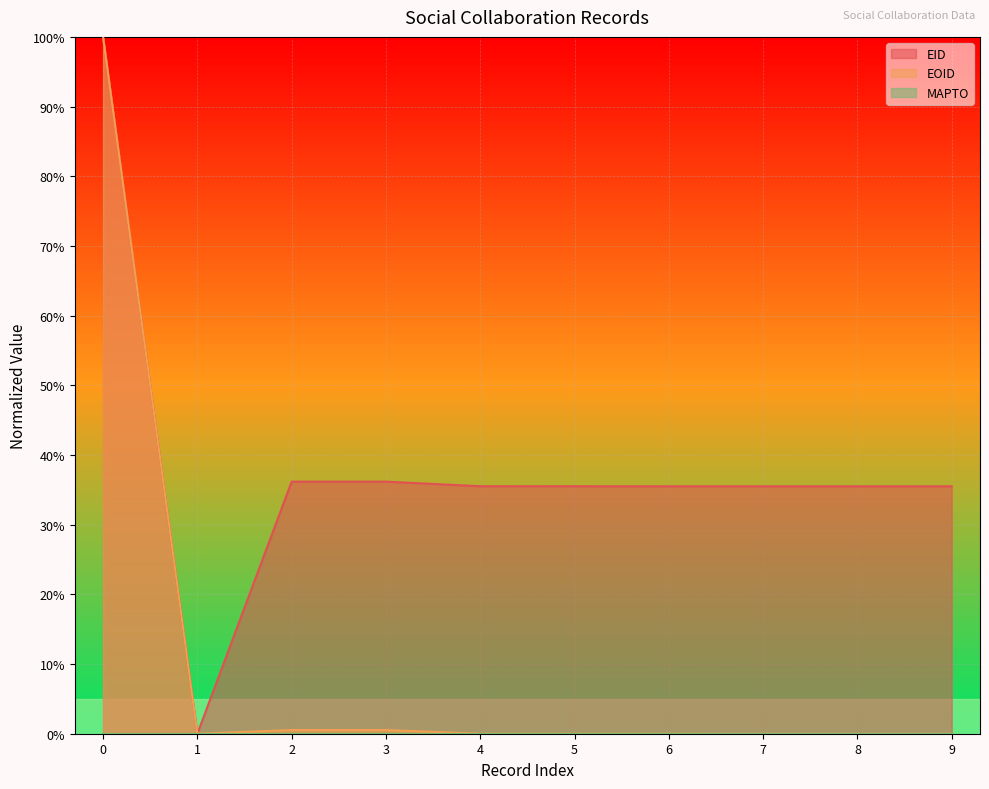

What is the sum of all EID values?

385.4